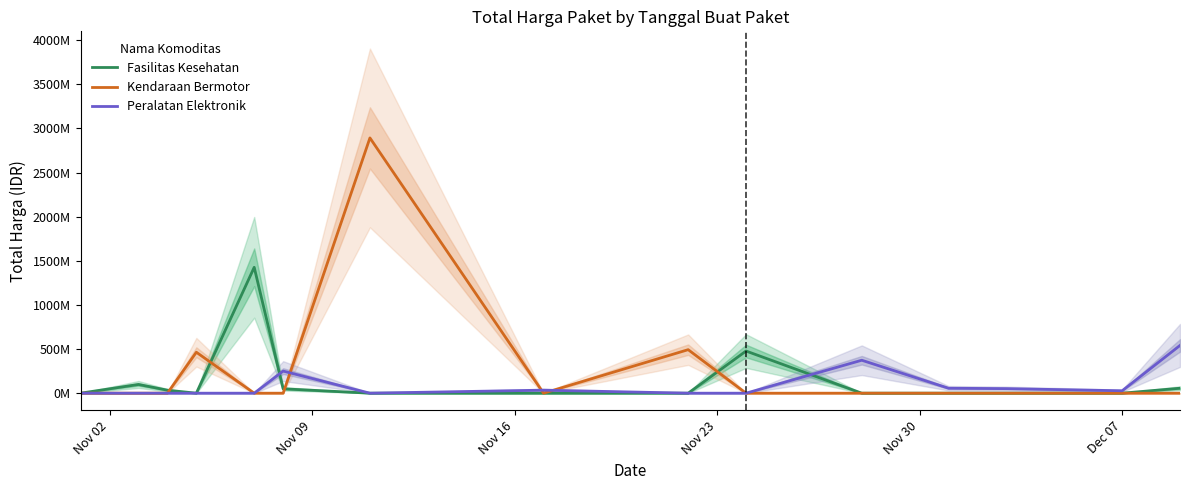

True or false: Peralatan Elektronik and Fasilitas Kesehatan cross at least once.

True